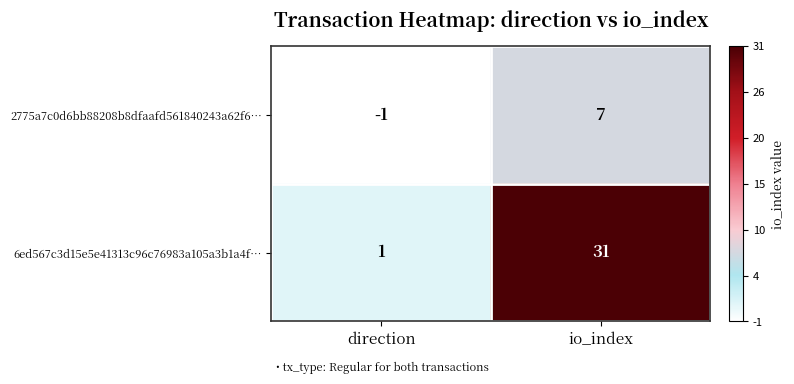

At which category is the sum across all series the highest?

io_index